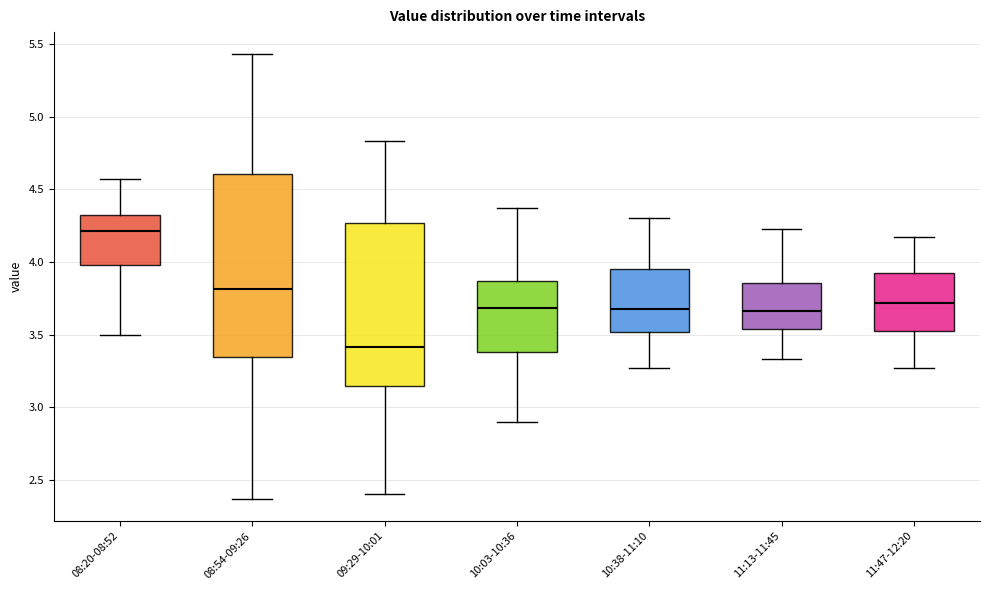

Comparing the boxes themselves (not the whiskers), which one is the tallest?

08:54-09:26